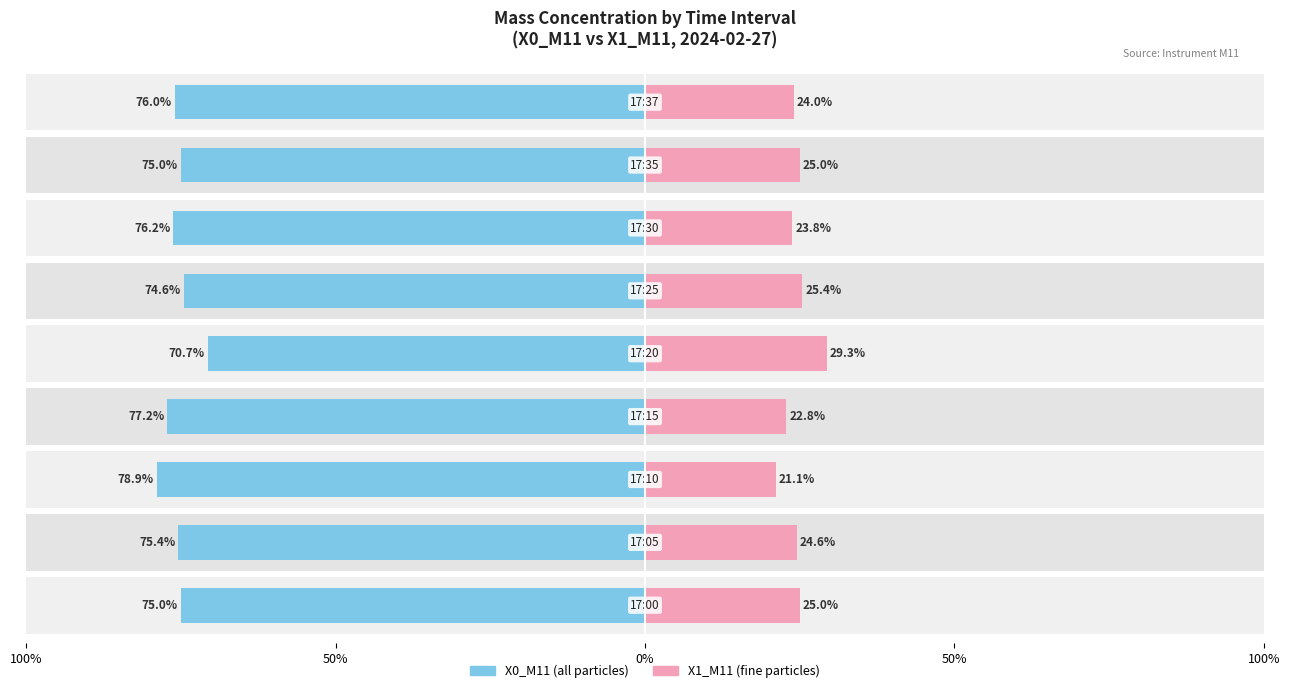

How many bars are there in each group?

2